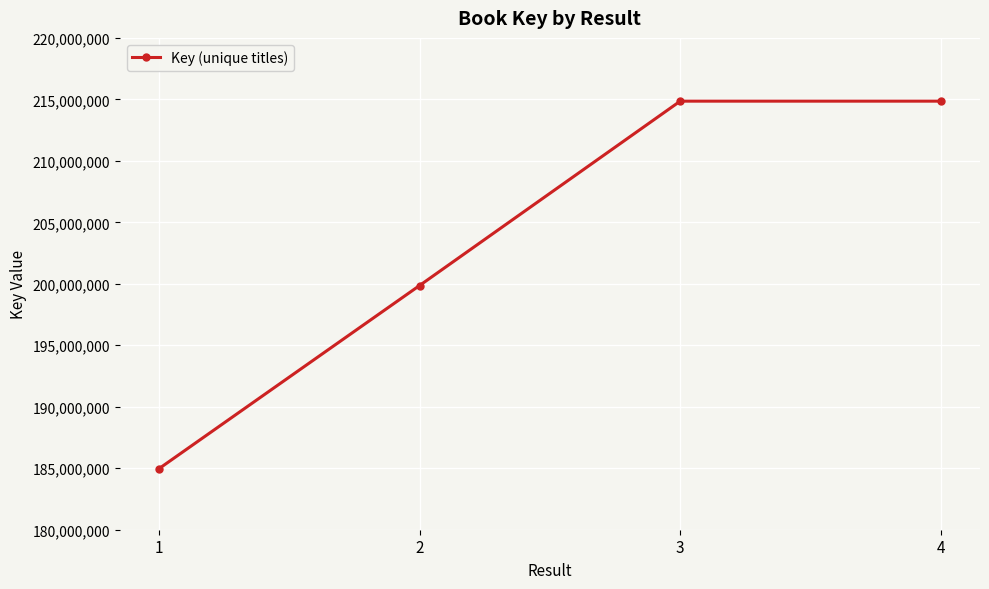

What is the smallest value displayed?

184959585